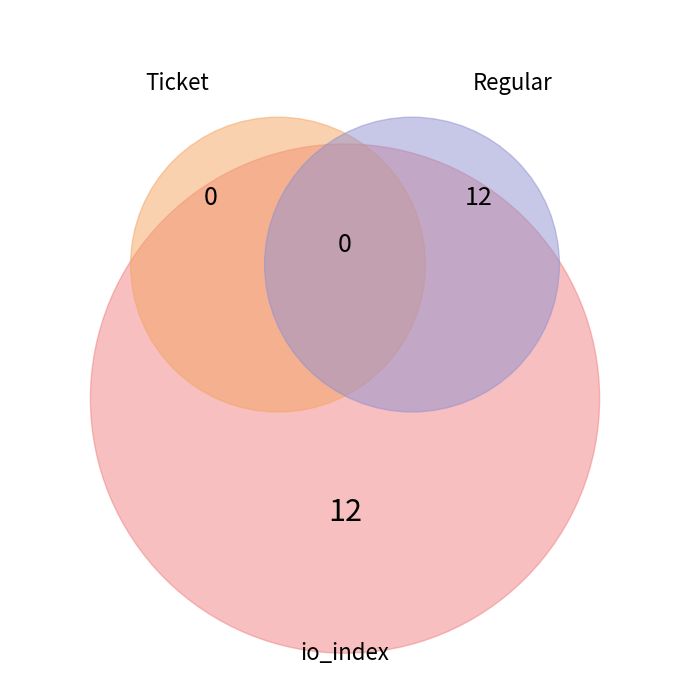

What is the majority slice?

Regular